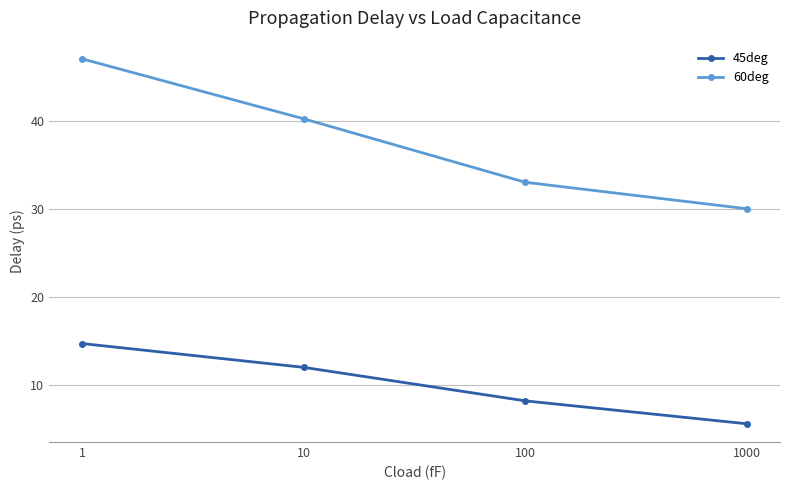

List the series in order of their peak value, highest first.

60deg, 45deg